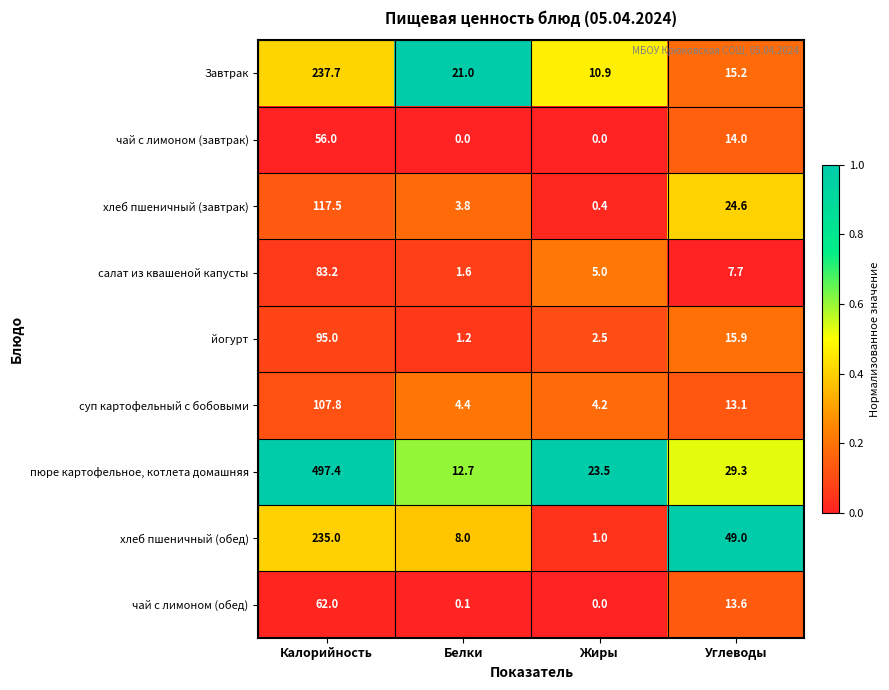

List the series in order of their peak value, lowest first.

чай с лимоном (завтрак), чай с лимоном (обед), салат из квашеной капусты, йогурт, суп картофельный с бобовыми, хлеб пшеничный (завтрак), хлеб пшеничный (обед), Завтрак, пюре картофельное, котлета домашняя